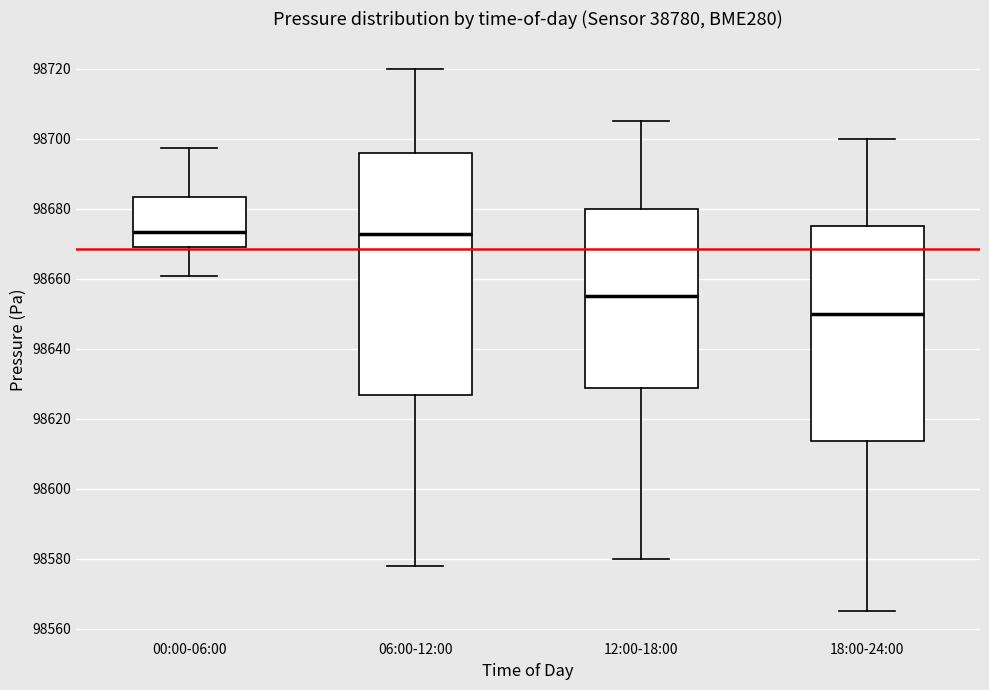

Where does the median line of the box for 18:00-24:00 sit on the y-axis? The values are not printed on the chart, so give them approximately, as read against the axis.

98650